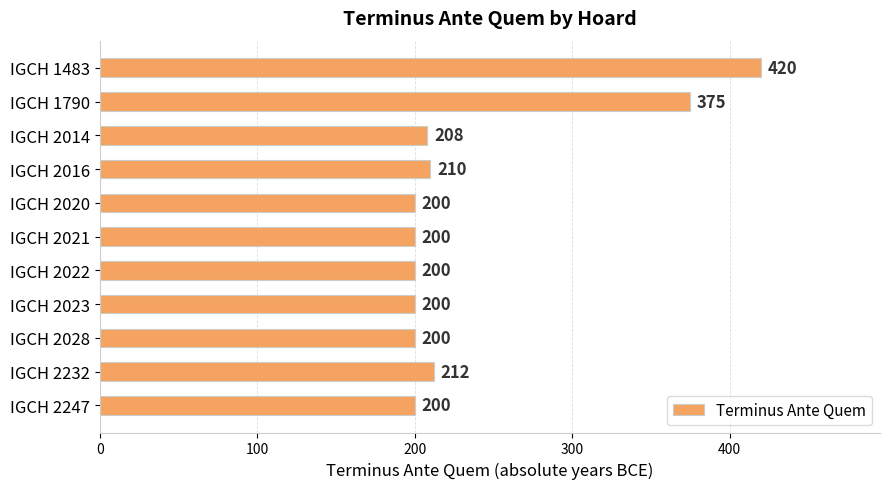

How many bars are there in total?

11